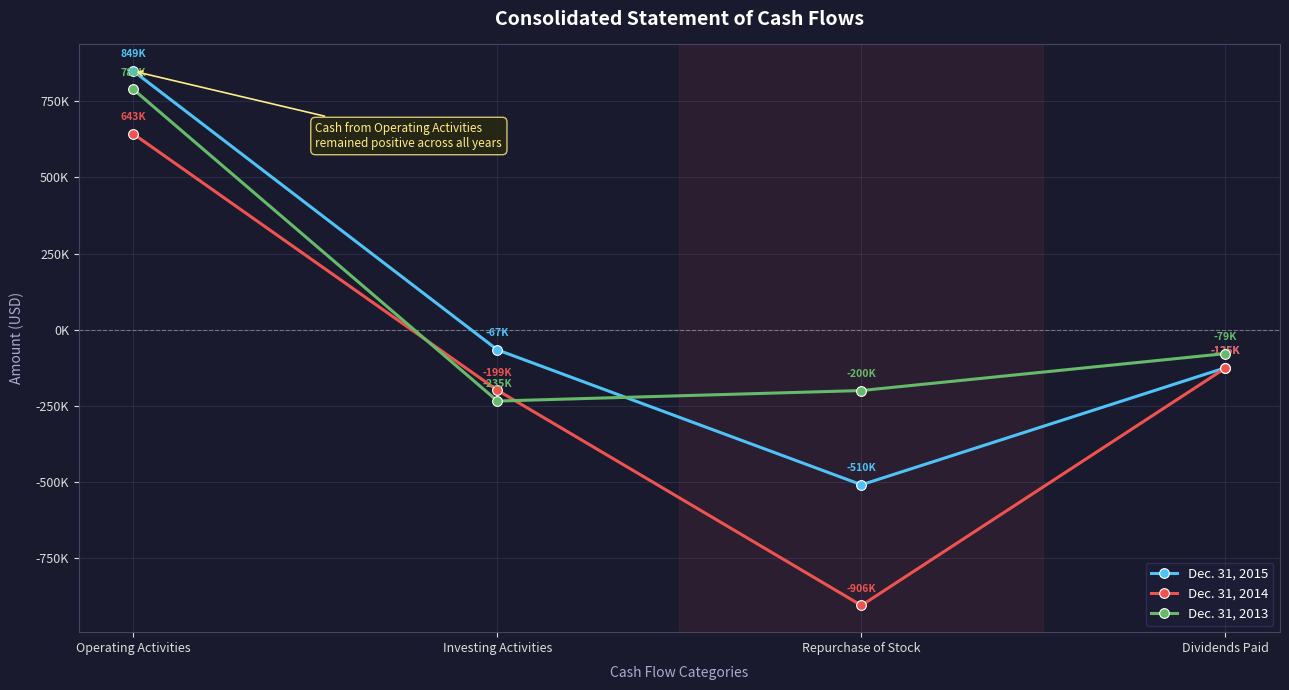

What are all the series names shown in the legend?

Dec. 31, 2015, Dec. 31, 2014, Dec. 31, 2013